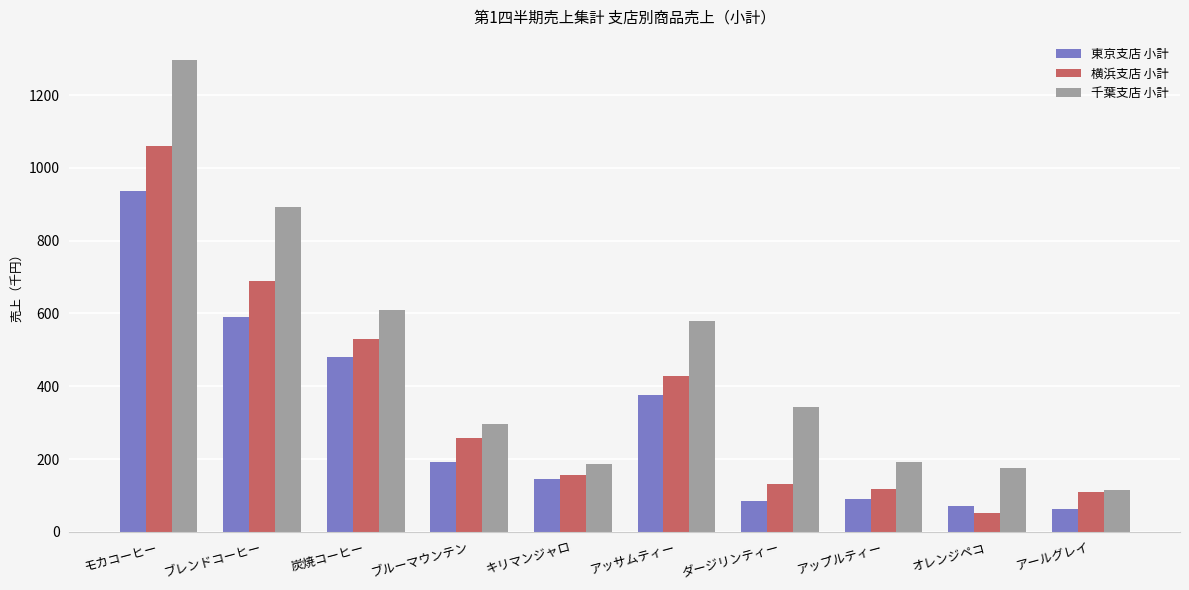

Are the bars grouped side by side (vs. stacked)?

Yes